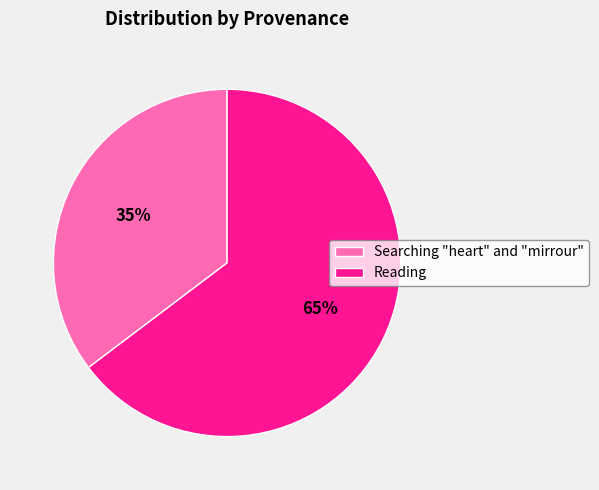

Count the number of slices in the pie.

2